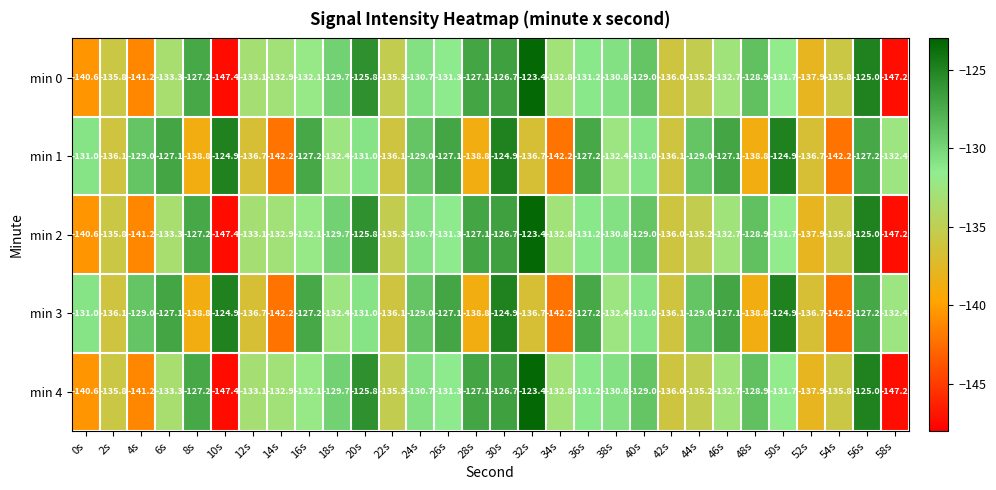

At which label is min 4 closest to -135?

44s